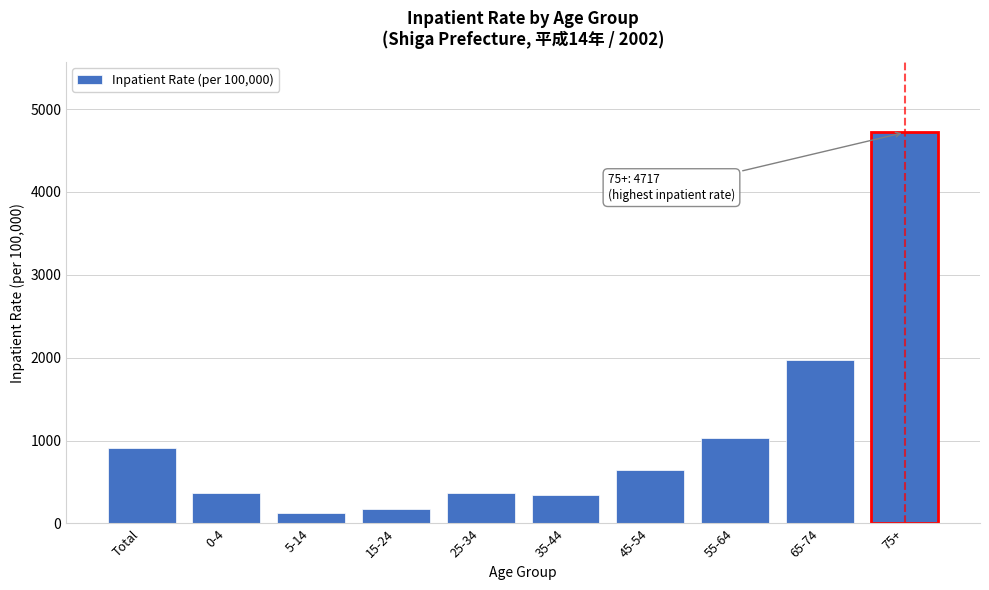

What is the difference between the second highest and second lowest values?

1795